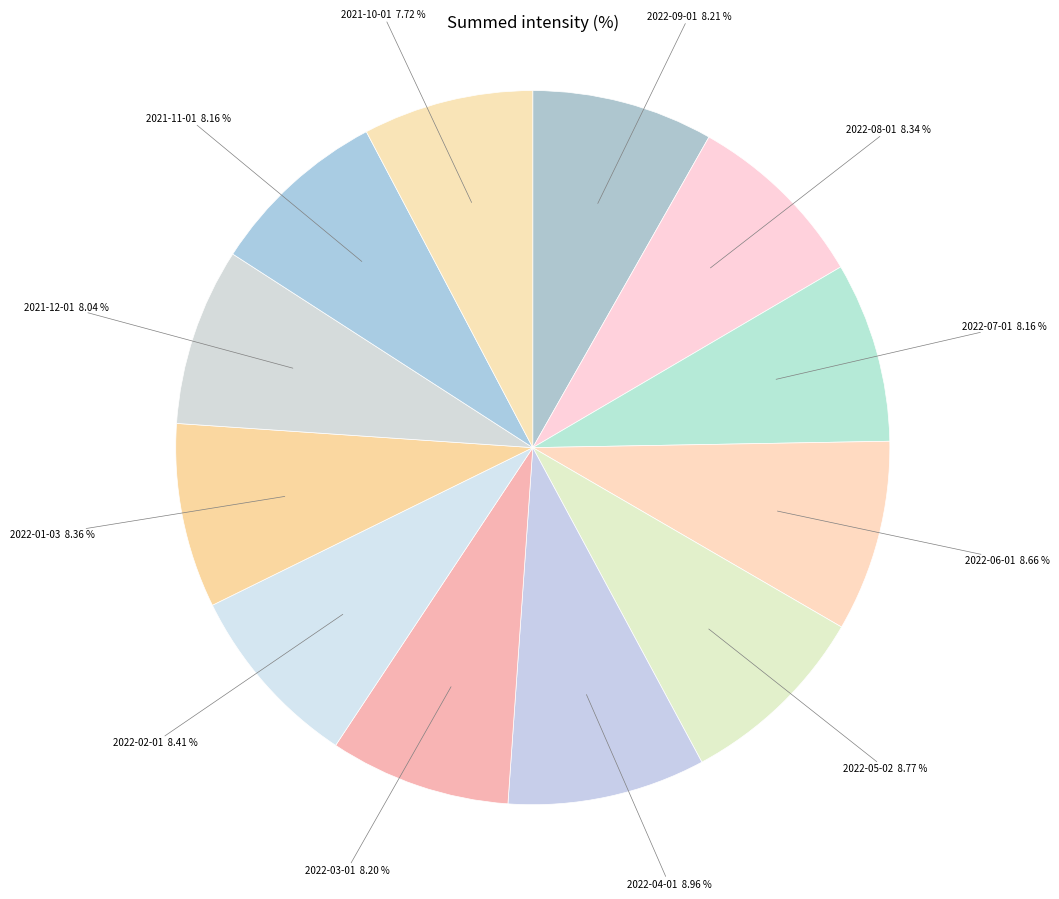

How many slices are in this pie chart?

12